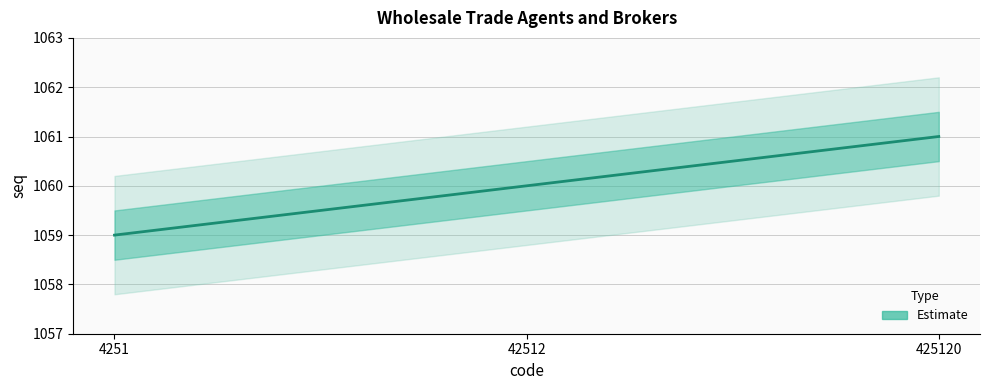

What is the ratio of the value at 425120 to the value at 42512?

1.0